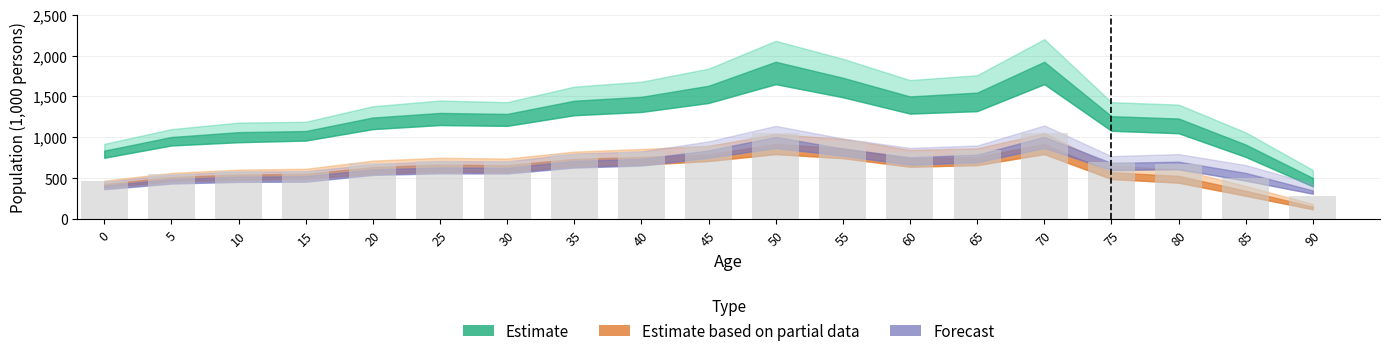

What is the sum of all values?

13697.0